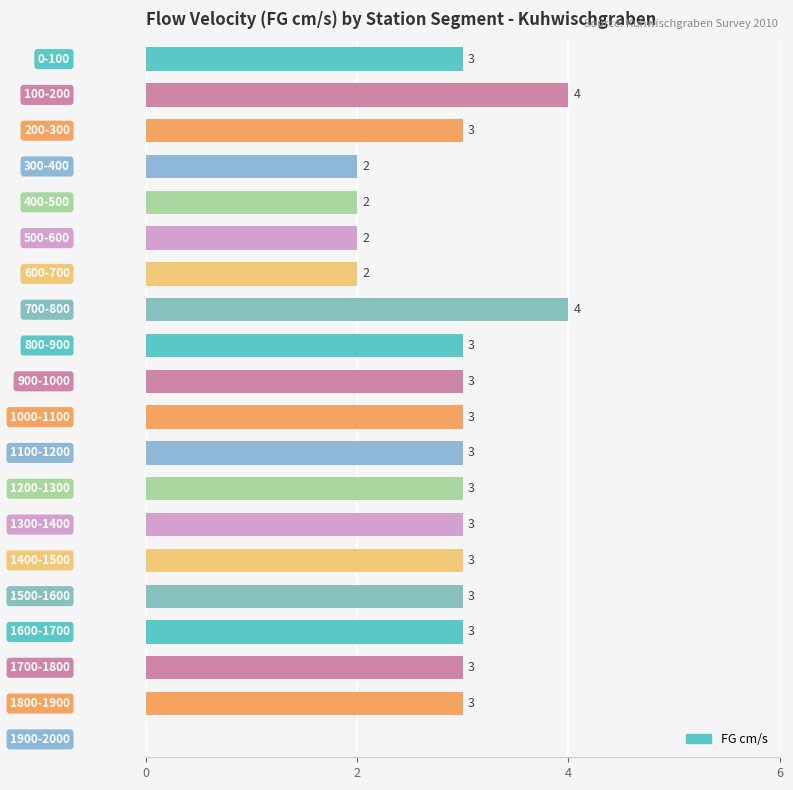

What is the maximum value shown in the chart?

4